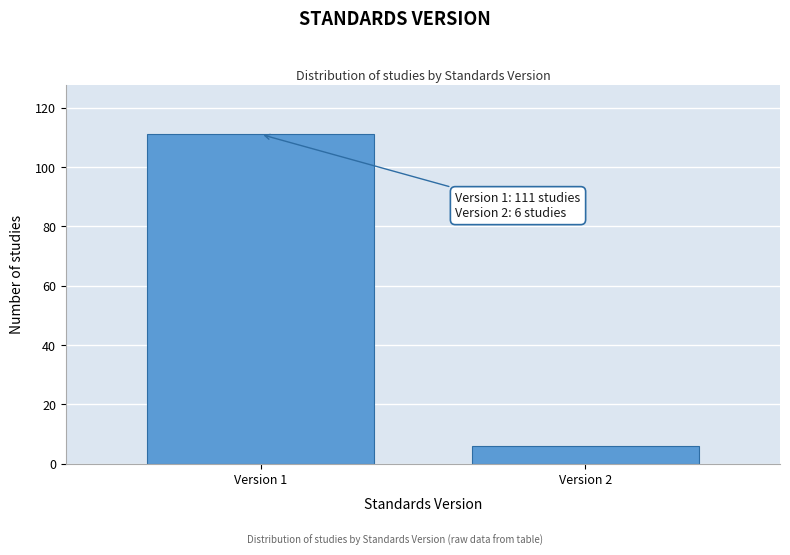

Reading right to left, what are all the values shown in this chart?

Version 2=6	Version 1=111